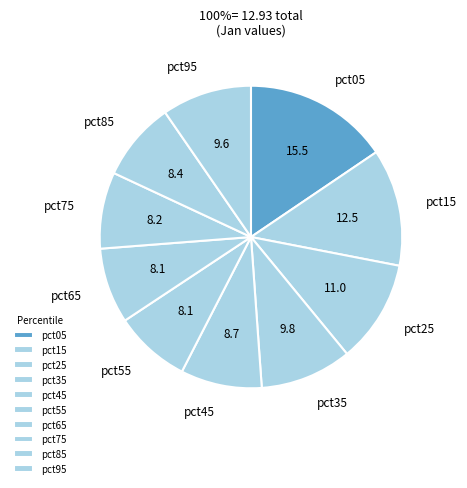

Does pct35 account for over 50% of the chart?

No